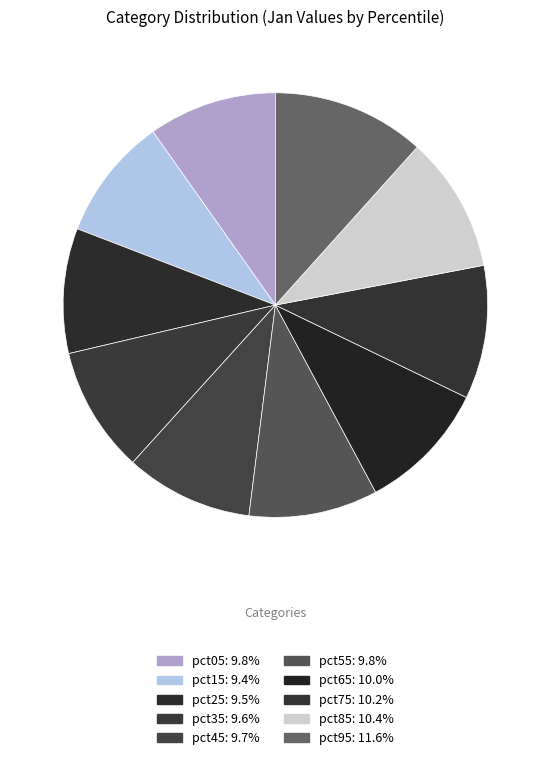

Does any single category account for the majority?

No